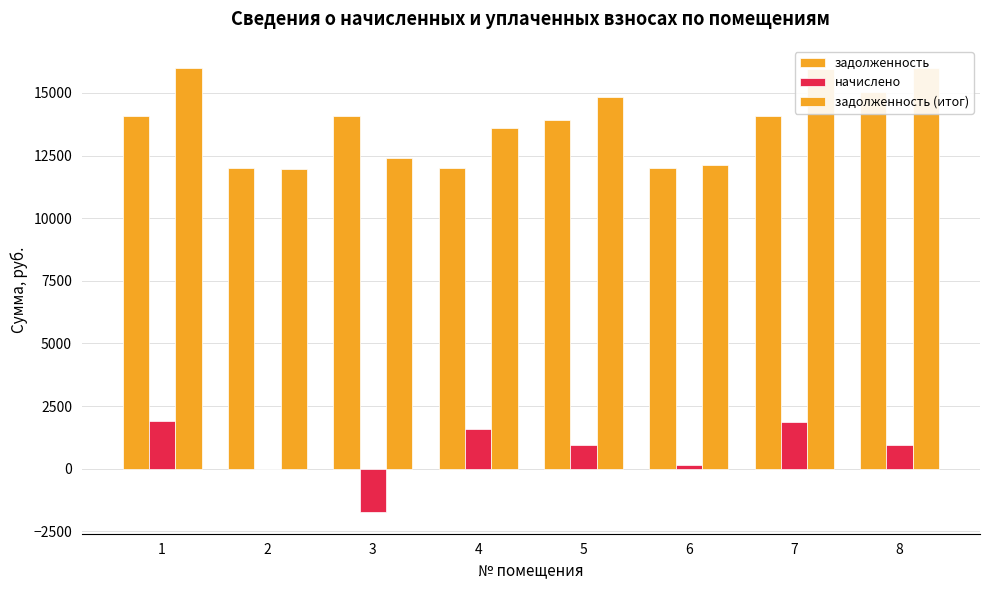

Are the bars grouped side by side (vs. stacked)?

Yes